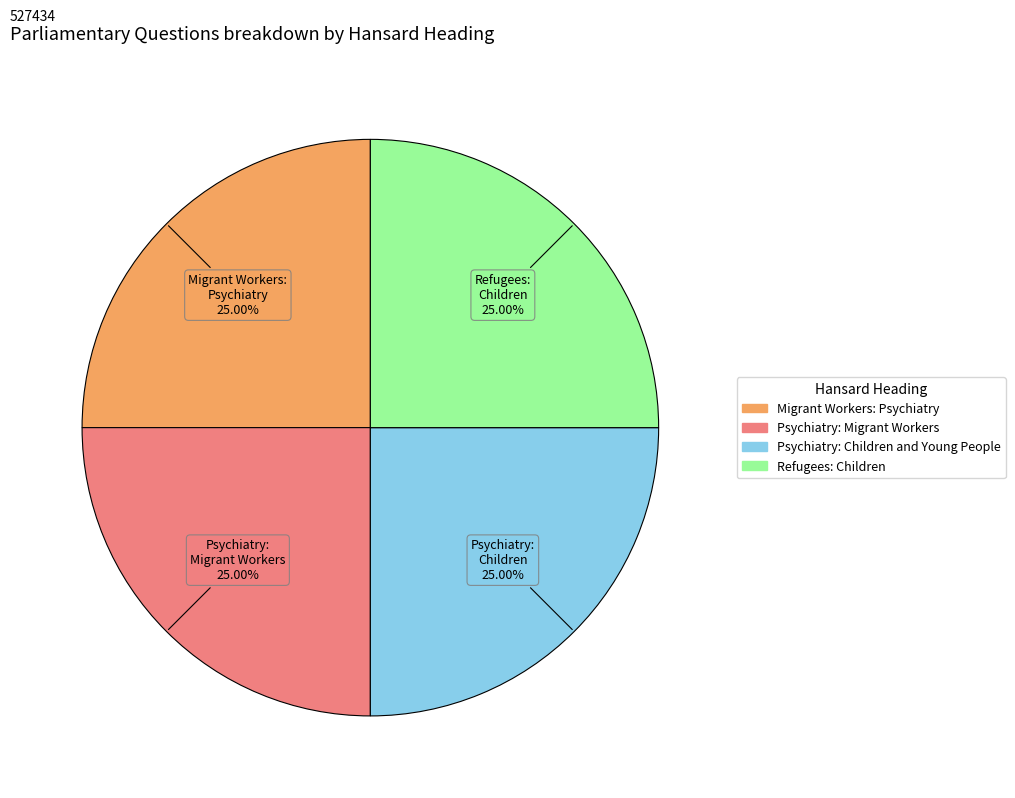

What is the ratio of the value at Migrant Workers: Psychiatry to the value at Psychiatry: Migrant Workers?

1.0